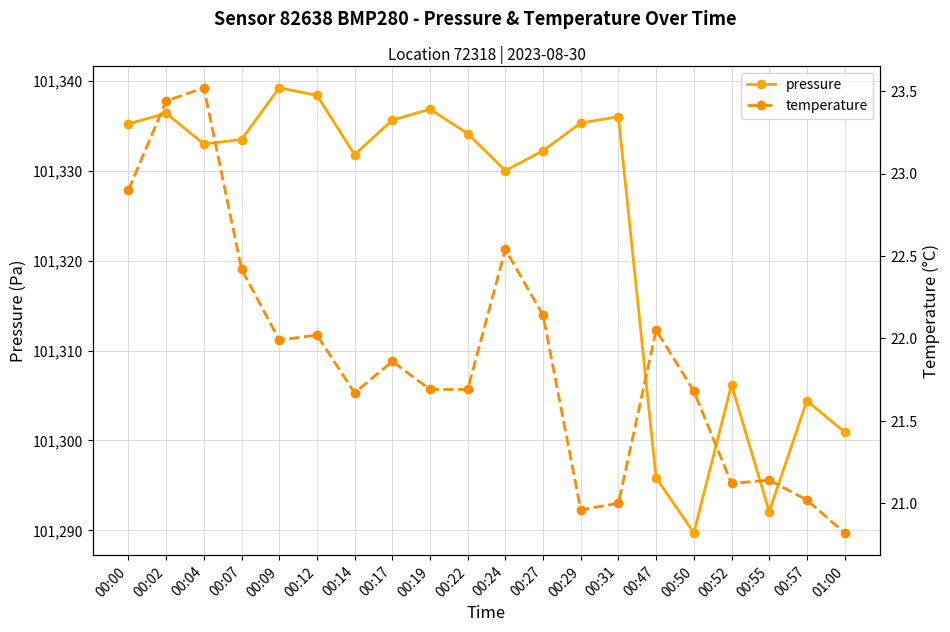

True or false: temperature has more than 0 interior local peaks.

True